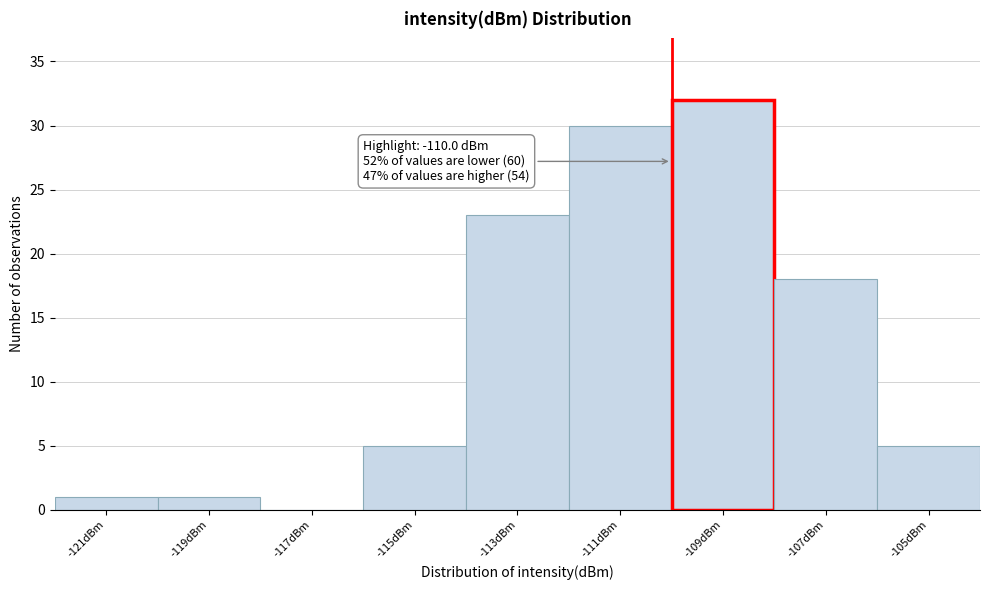

Over which range of the x-axis is the bar tallest?

-110 to -108